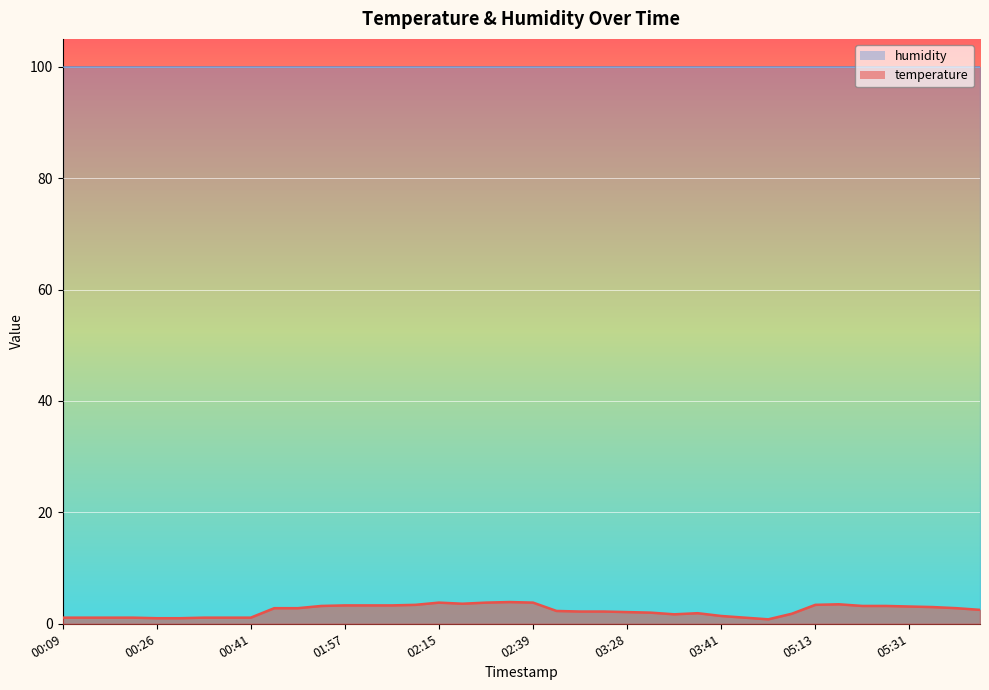

Reading left to right, extract all data points from this chart.

00:09=1.1	00:16=1.1	00:21=1.1	00:23=1.1	00:26=1.0	00:28=1.0	00:33=1.1	00:36=1.1	00:41=1.1	01:45=2.8	01:49=2.8	01:55=3.2	01:57=3.3	02:00=3.3	02:02=3.3	02:05=3.4	02:15=3.8	02:20=3.6	02:22=3.8	02:30=3.9	02:39=3.8	03:16=2.3	03:21=2.2	03:26=2.2	03:28=2.1	03:31=2.0	03:33=1.7	03:36=1.9	03:41=1.4	03:58=1.1	04:20=0.8	04:44=1.8	05:13=3.4	05:18=3.5	05:26=3.2	05:28=3.2	05:31=3.1	05:33=3.0	05:36=2.8	05:43=2.5